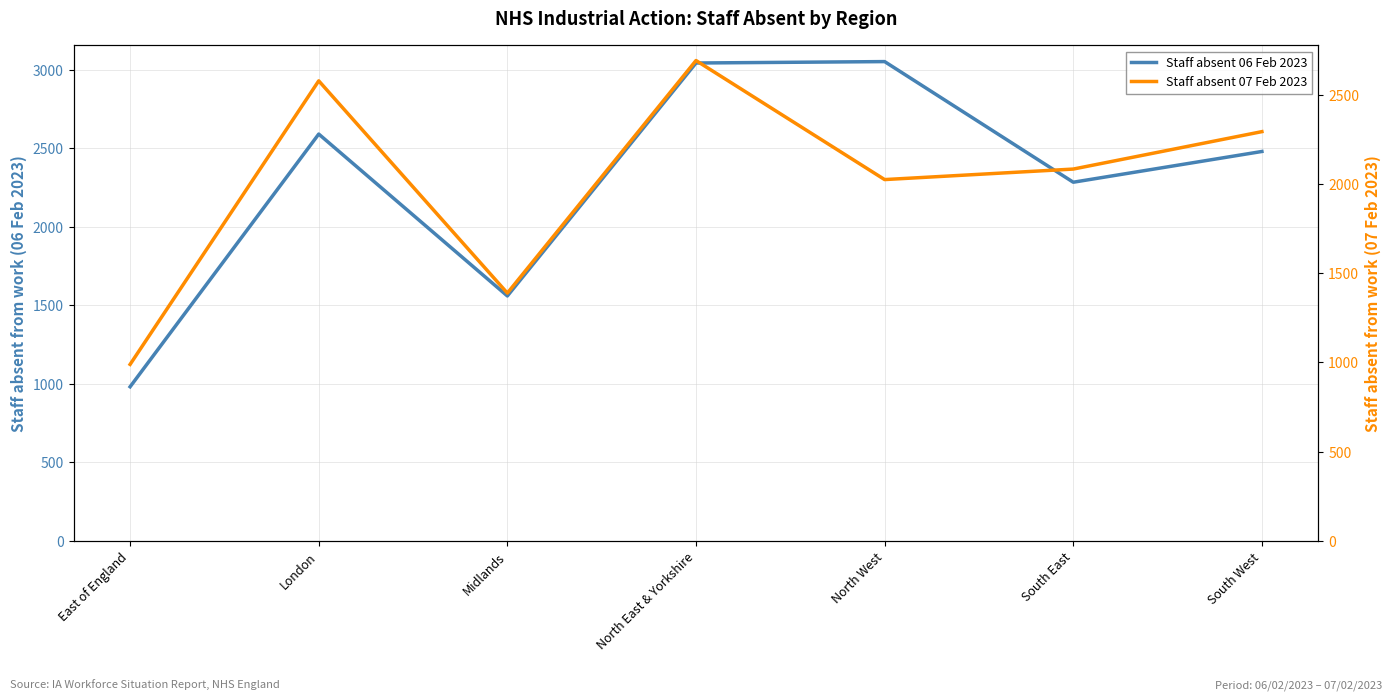

Reading right to left, transcribe all the data shown in this chart.

Staff absent 06 Feb 2023: South West=2481	South East=2285	North West=3054	North East & Yorkshire=3045	Midlands=1560	London=2592	East of England=981
Staff absent 07 Feb 2023: South West=2295	South East=2085	North West=2026	North East & Yorkshire=2694	Midlands=1389	London=2580	East of England=989